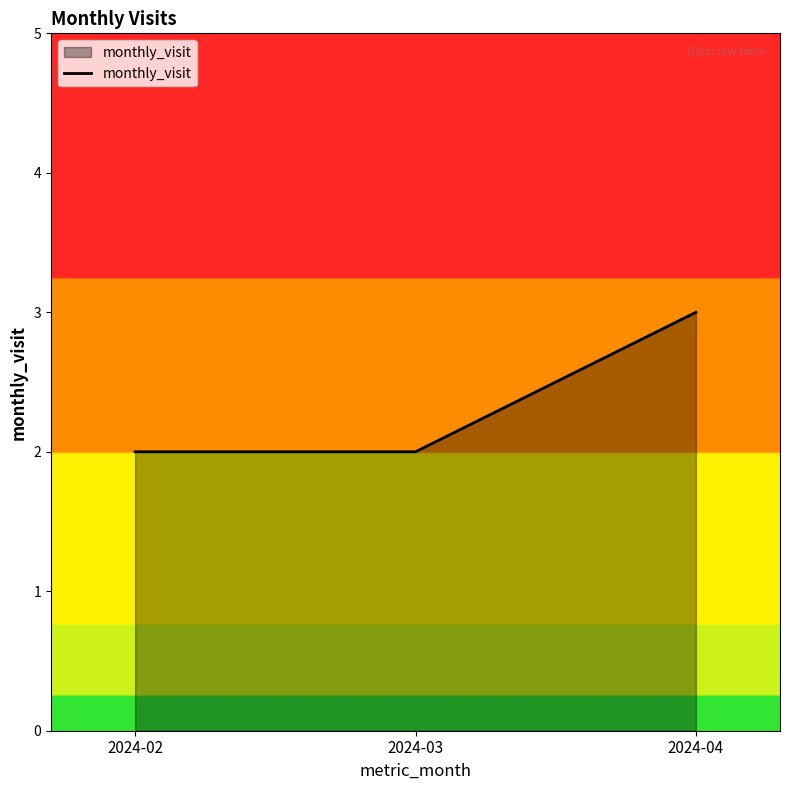

Does the chart display data point markers on the line(s)?

No